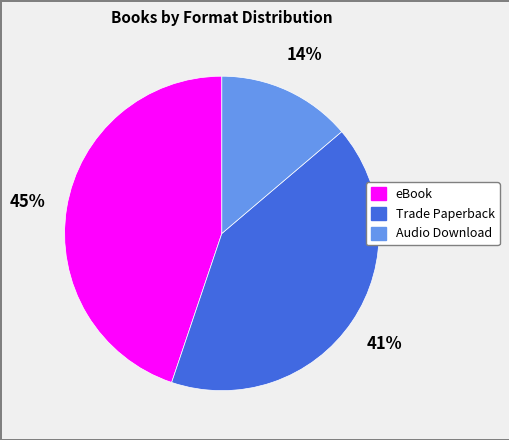

Does Trade Paperback account for over 50% of the chart?

No